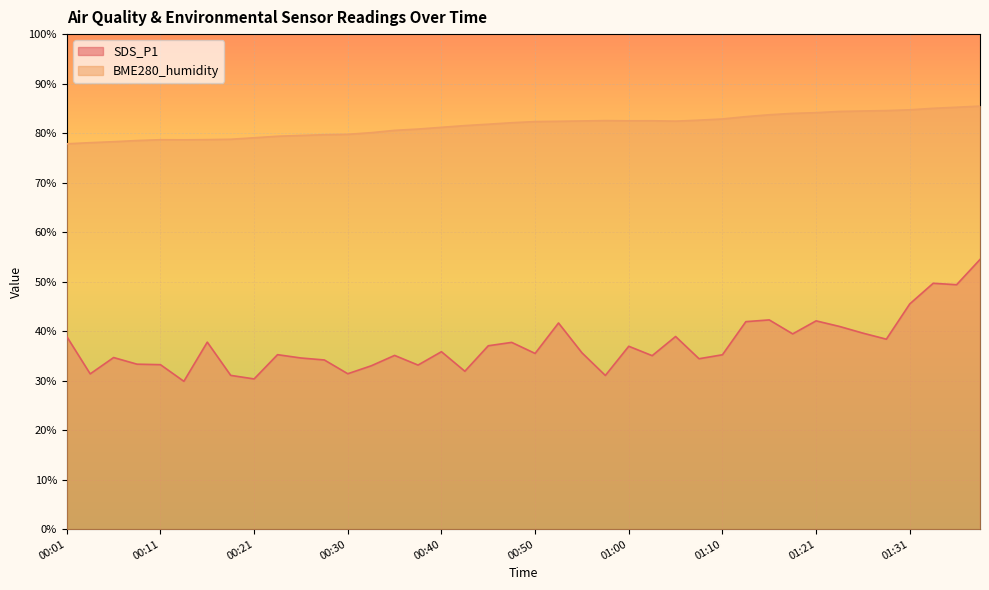

What is the maximum value shown in the chart?

85.5